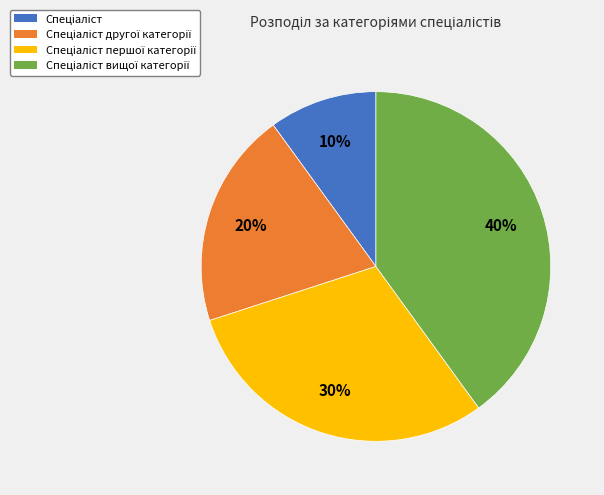

To the nearest percent, what is the average slice percentage?

25%